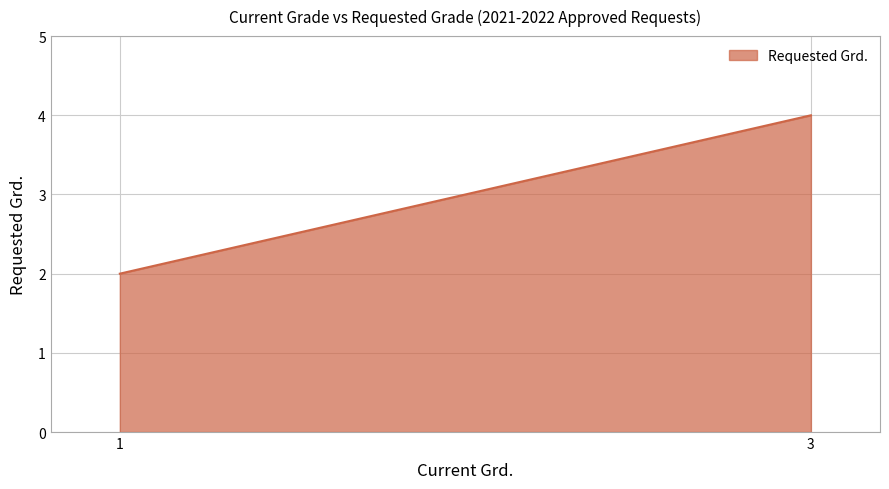

What is the difference between the maximum and minimum values?

2